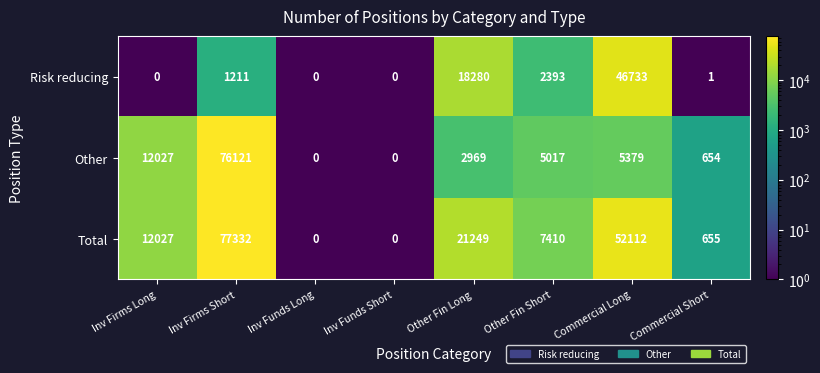

Where is Other nearest to the value 38060?

Inv Firms Long